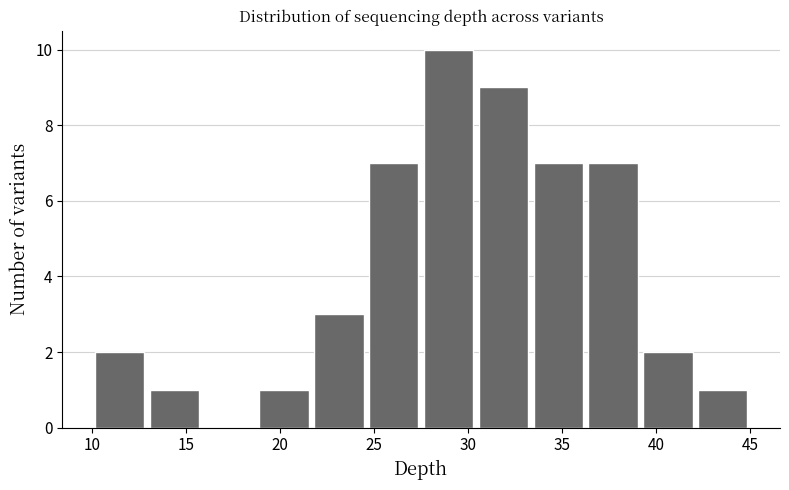

How tall is the bar that spans 19.0 to 21.5 on the x-axis? Neither the bar edges nor the heights are printed on the chart, so give them approximately, as read against the axes.

1